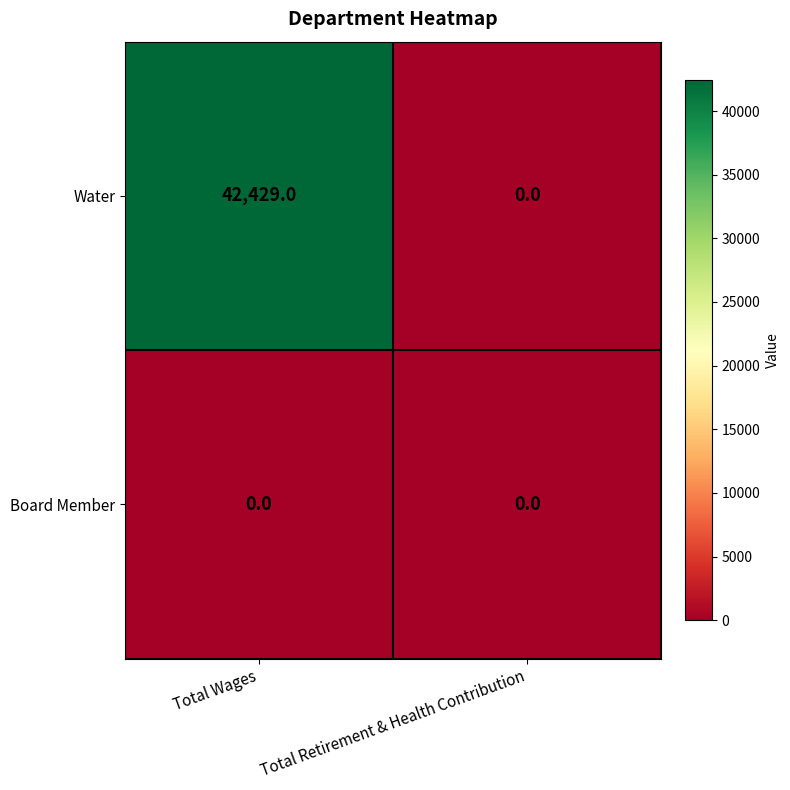

Is it true that Water equals 0 at Total Retirement & Health Contribution?

True